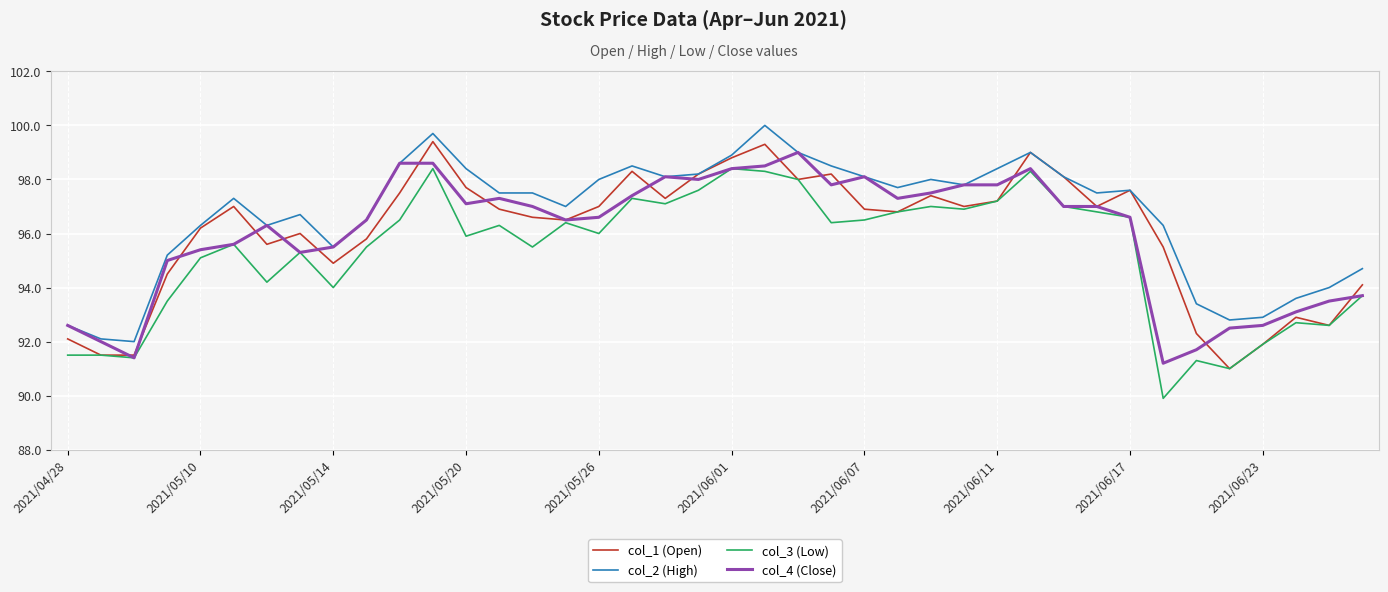

At how many categories does at least one series exceed 90?

40